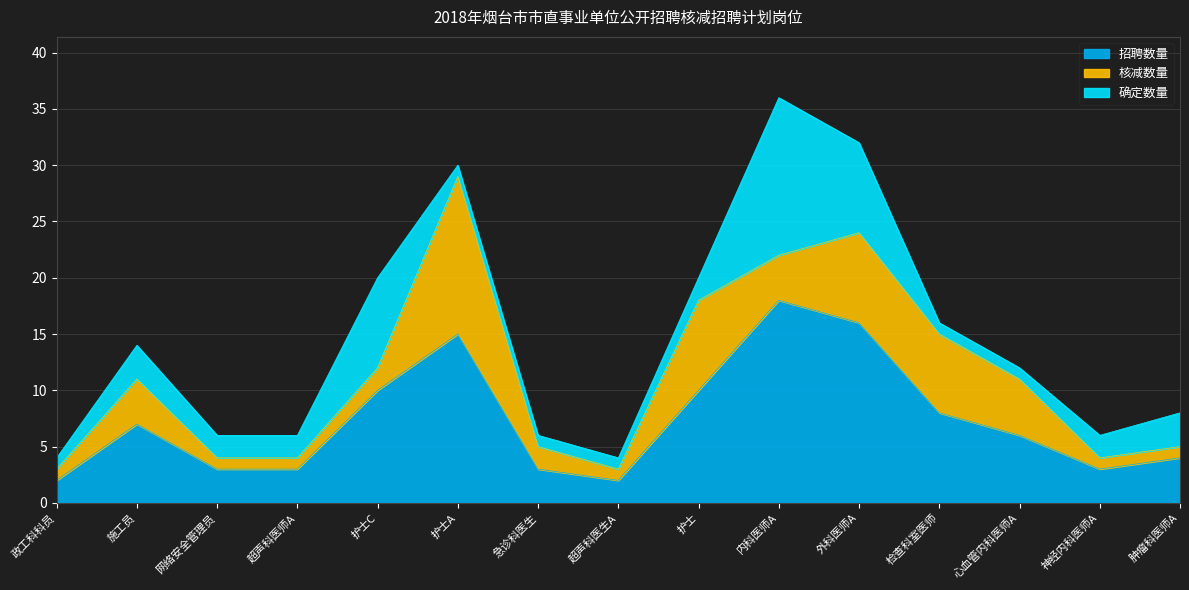

List the series in order of their peak value, highest first.

招聘数量, 核减数量, 确定数量